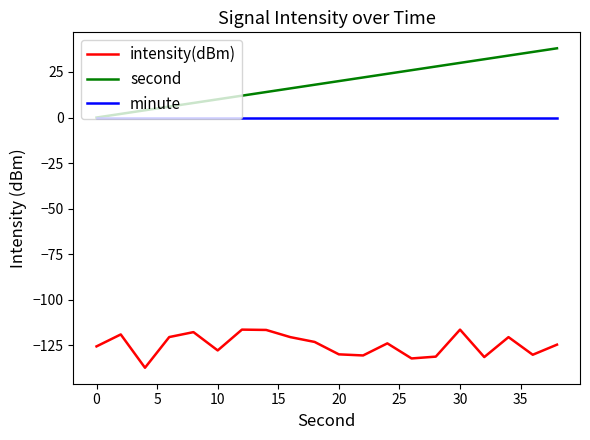

Which series has the largest range (max minus min)?

second